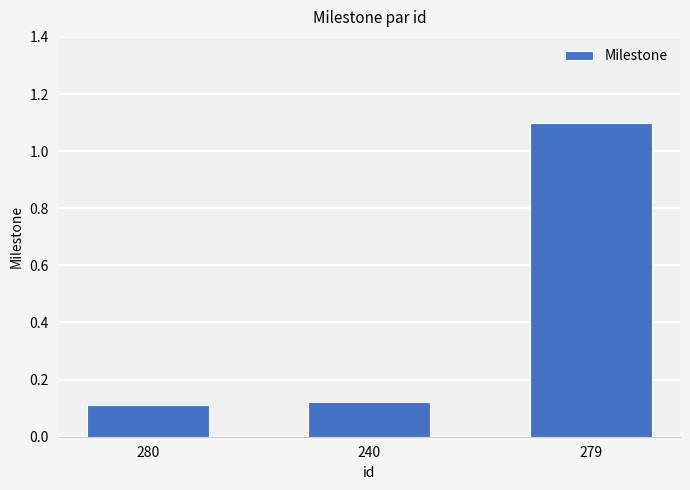

The chart shows a value of 0.1 at 240. True or false?

True